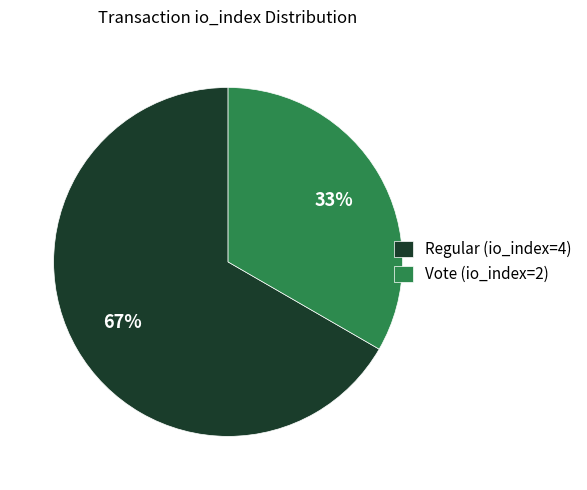

Rank the categories by value from lowest to highest.

Vote (io_index=2), Regular (io_index=4)